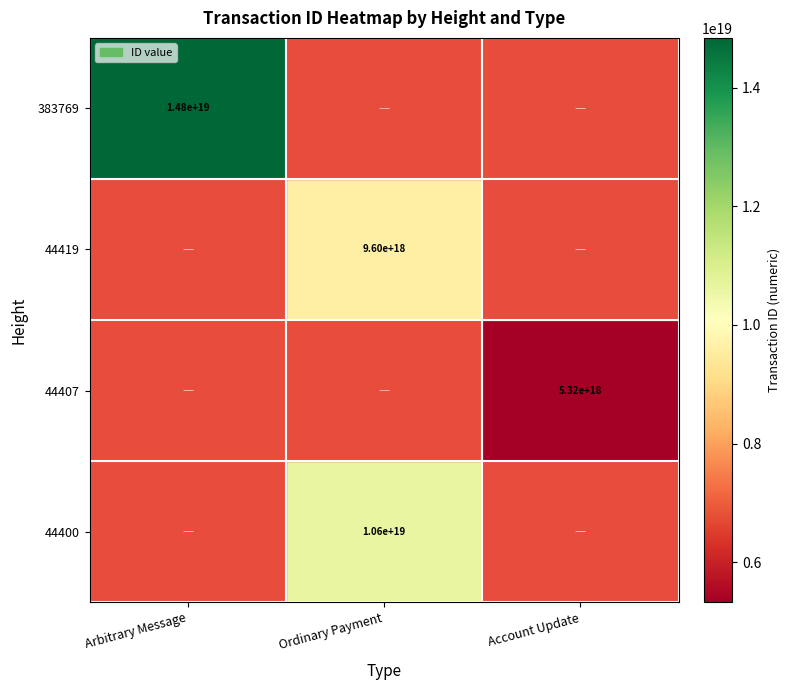

The value of 44407 at Account Update is 5320000000000000000. True or false?

True